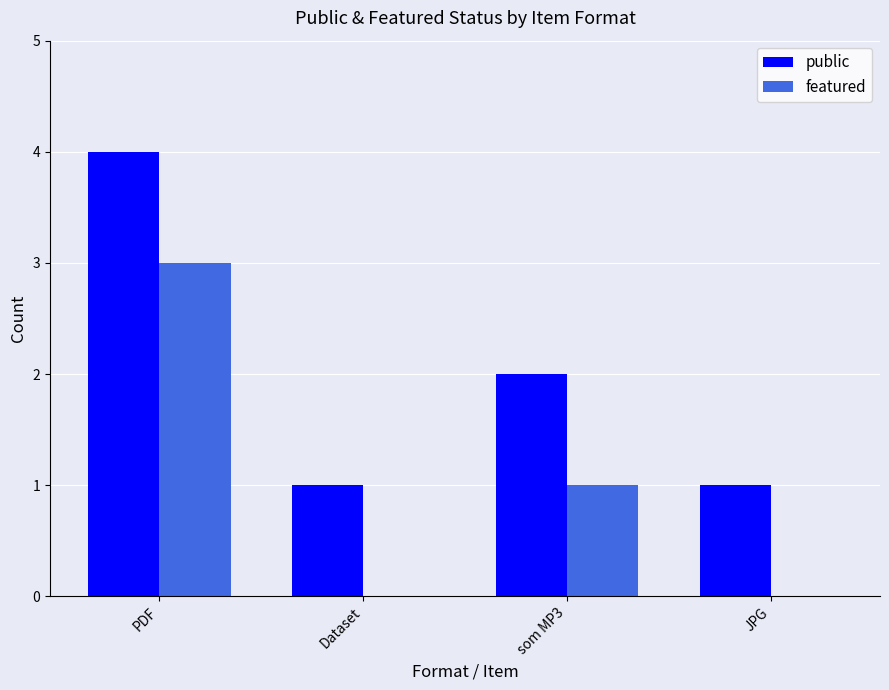

Are the bars horizontal?

No